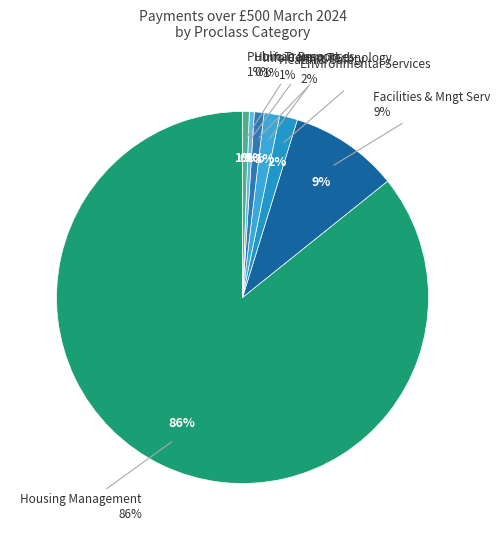

What is the change in value from FACILITIES  & MNGT SERV to PUBLIC TRANSPORT?

-13050.2